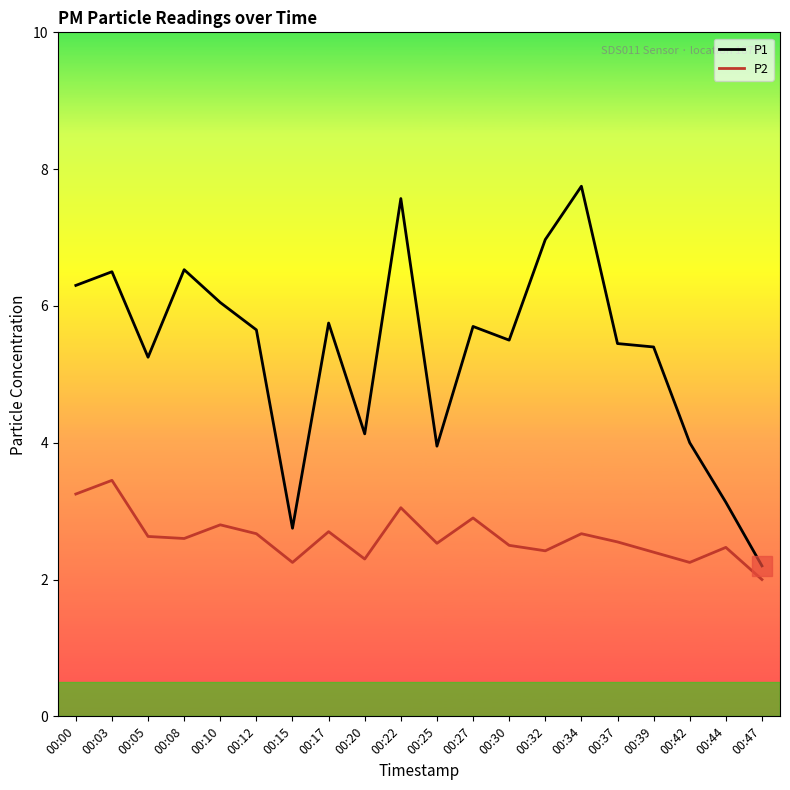

How many lines are shown in the chart?

2